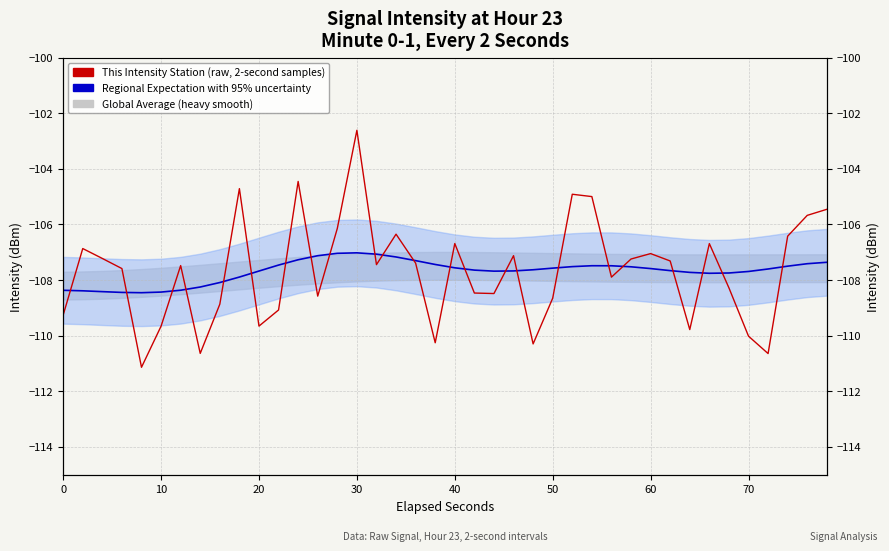

What is the difference between the highest and lowest values at 30?

4.4